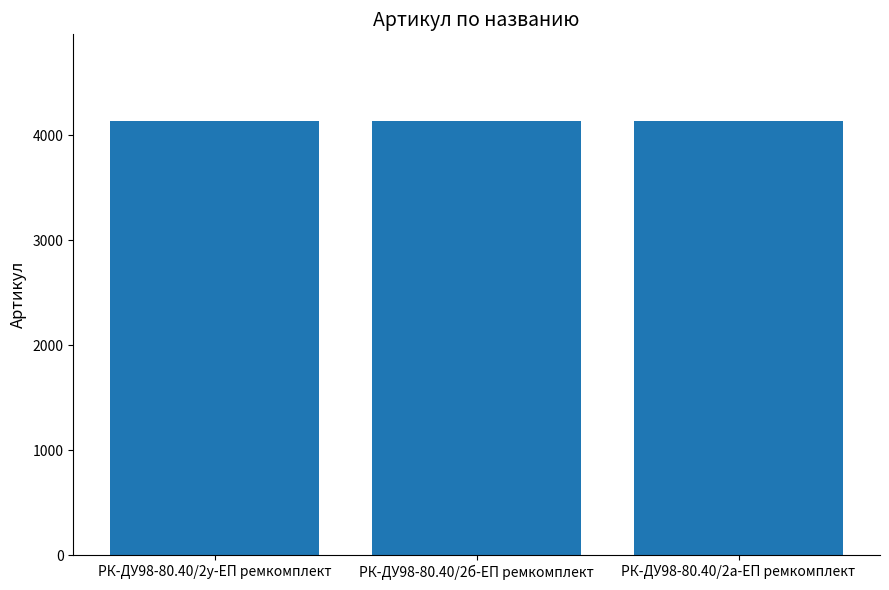

How many bars are there in total?

3